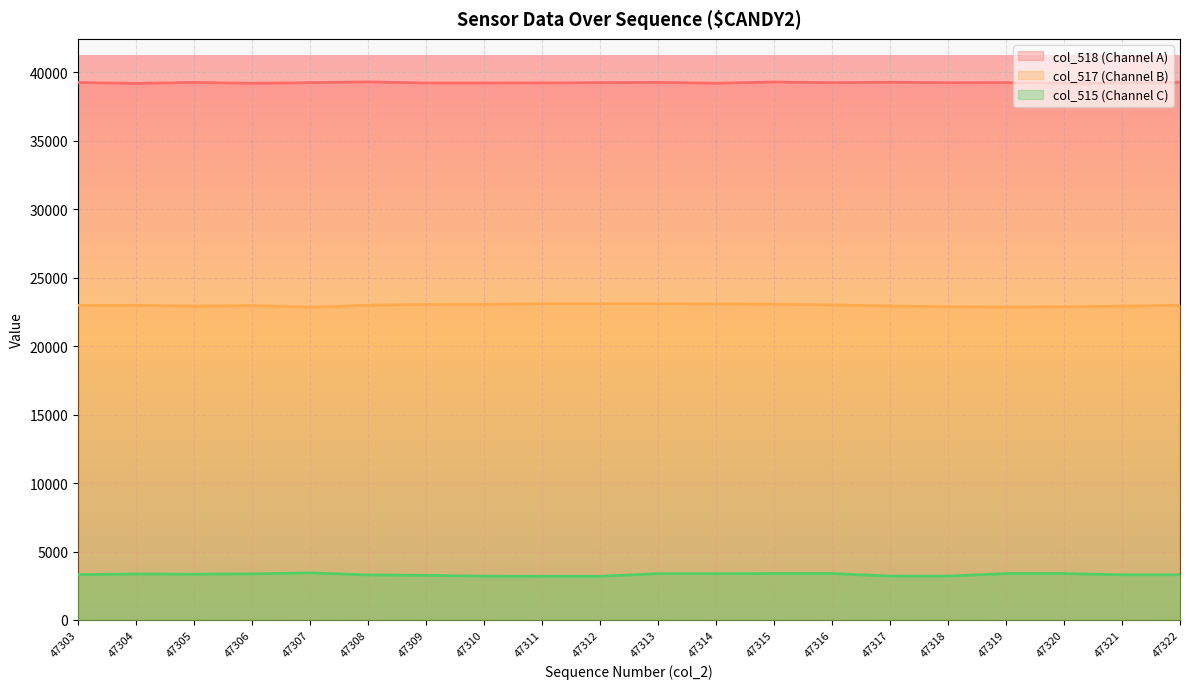

Between 47307 and 47317, which is larger?

47317